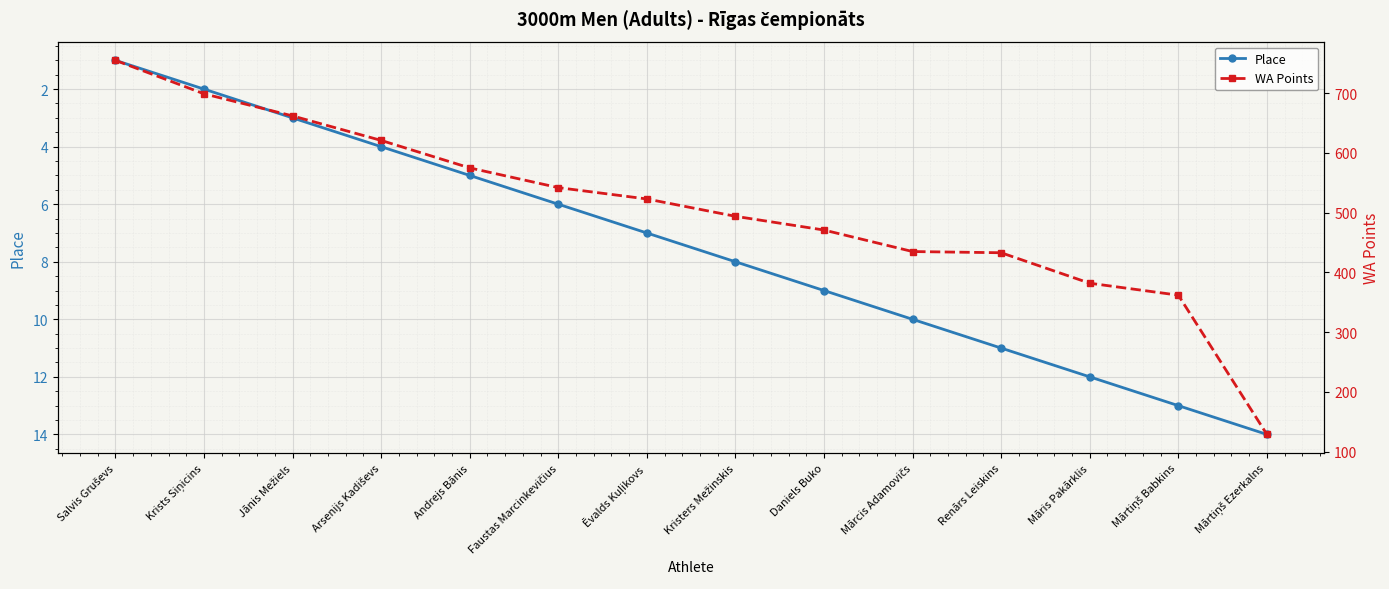

Which category has the highest value in the Place series?

Mārtiņš Ezerkalns